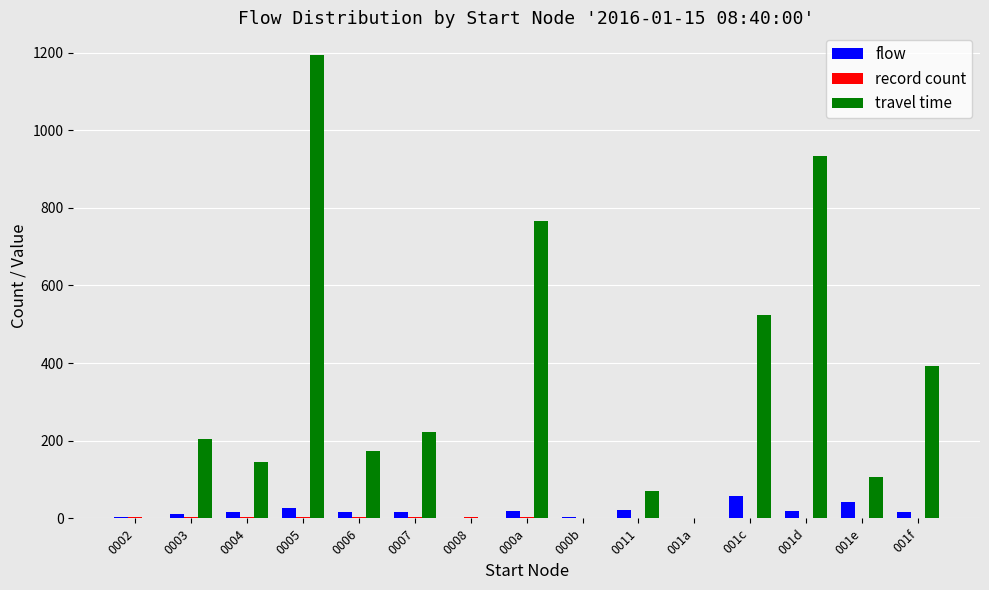

At which label is travel time closest to 596?

001c